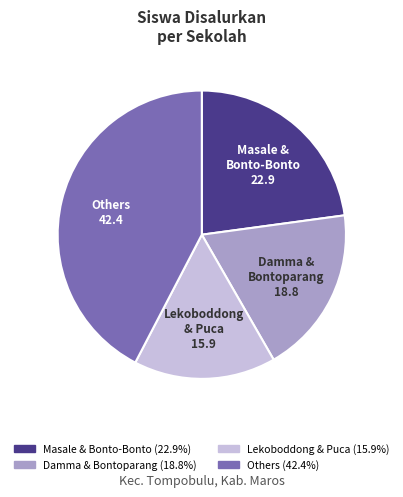

Does any single category account for the majority?

No